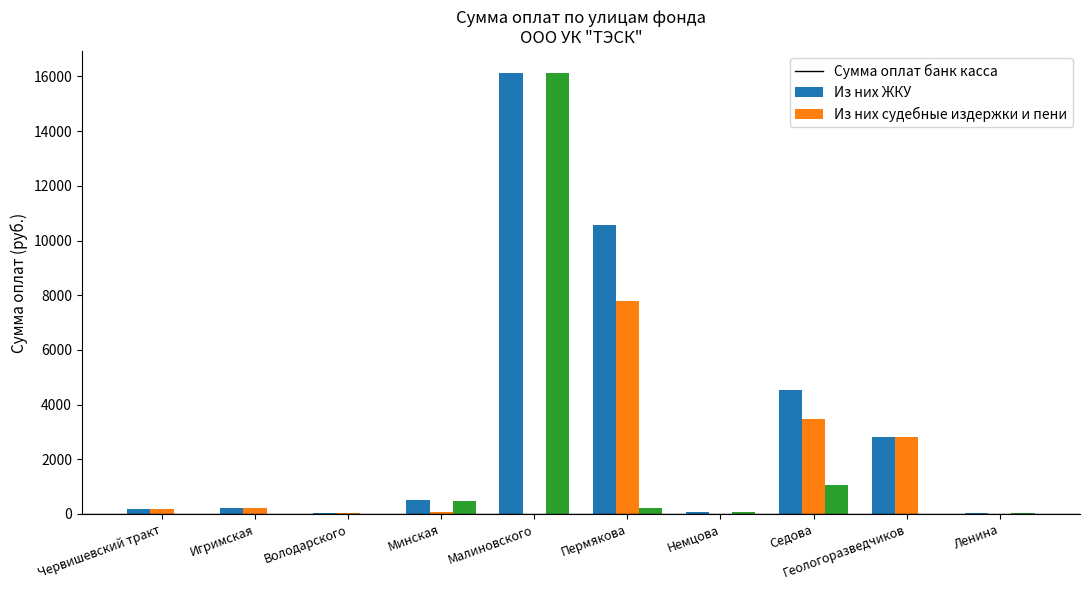

Where is Из них ЖКУ nearest to the value 3891?

Седова